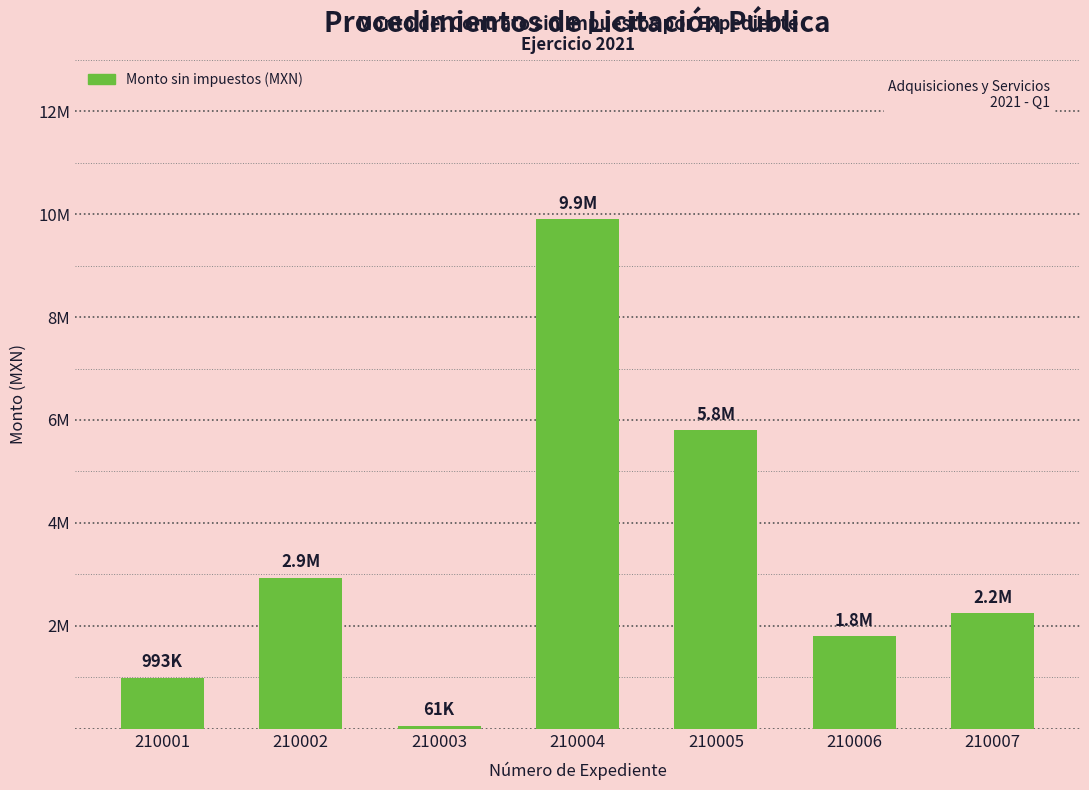

What is the average value?

3390056.3